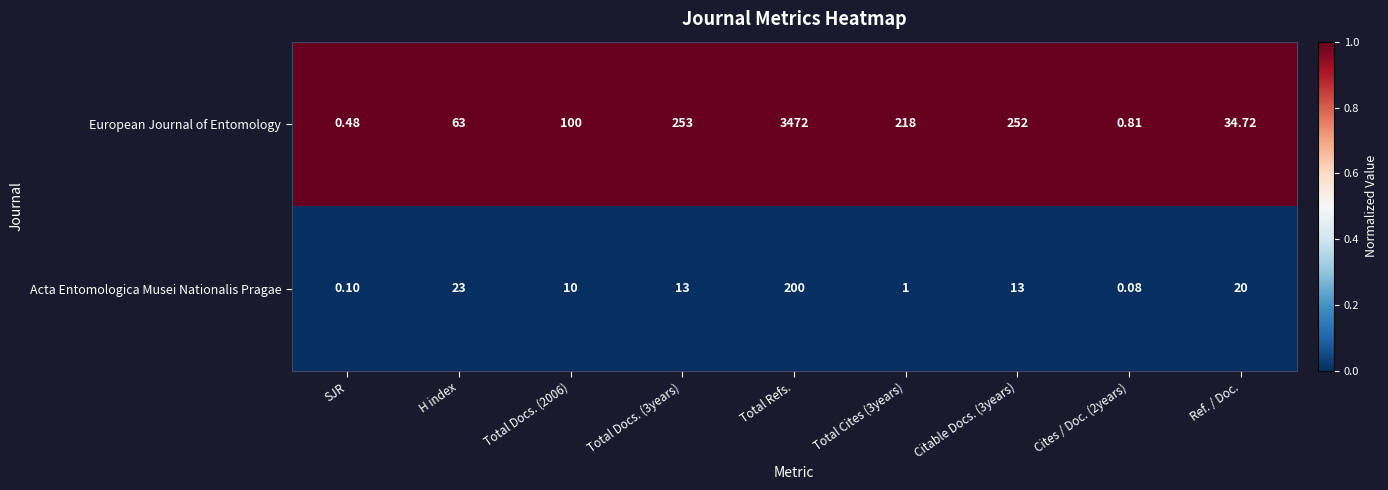

Rank the series by their maximum value, from lowest to highest.

Acta Entomologica Musei Nationalis Pragae, European Journal of Entomology